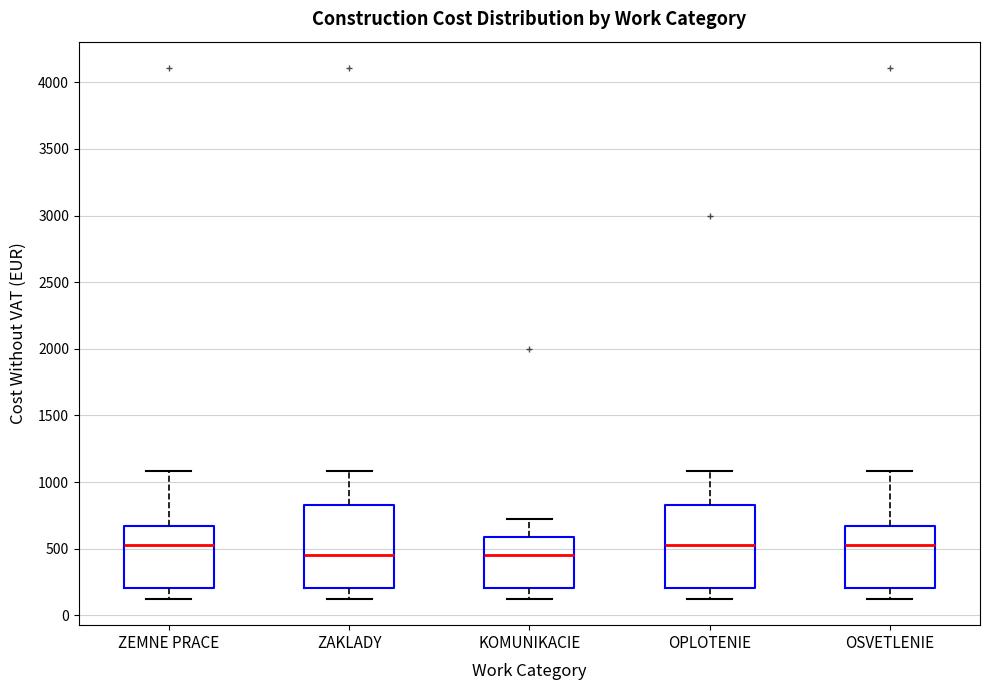

Reading left to right, transcribe this box plot: for each box, give where its median line is, the range the box spans, and where its two whiskers end, as read against the y-axis. The values are not printed on the chart, so give them approximately, as read against the axis.

ZEMNE PRACE: median 550, box 200 to 650, whiskers 150 to 1100
ZAKLADY: median 450, box 200 to 850, whiskers 150 to 1100
KOMUNIKACIE: median 450, box 200 to 600, whiskers 150 to 700
OPLOTENIE: median 550, box 200 to 850, whiskers 150 to 1100
OSVETLENIE: median 550, box 200 to 650, whiskers 150 to 1100